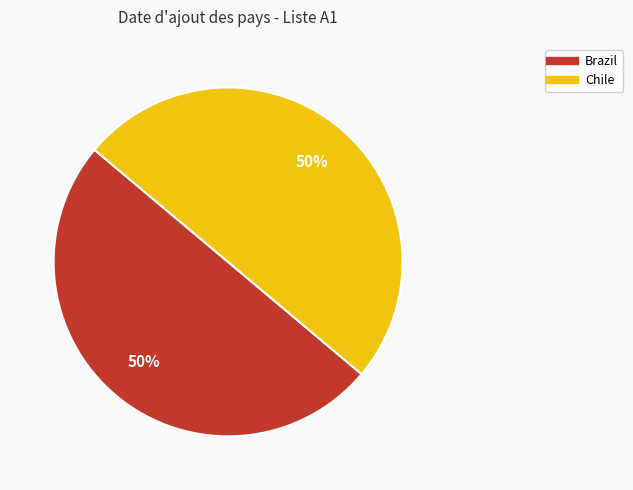

Approximately how many times larger is the value at Chile compared to Brazil?

1.0